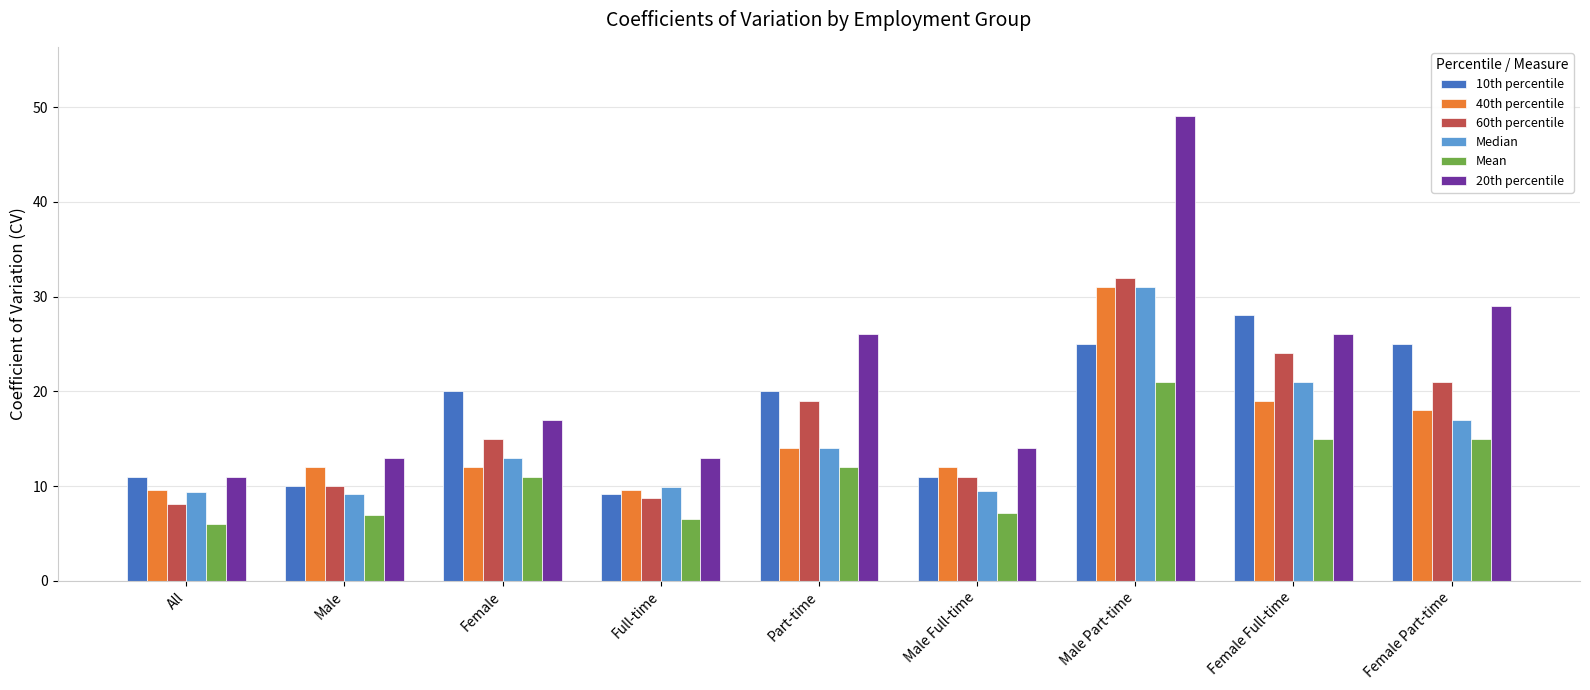

Are the bars horizontal?

No